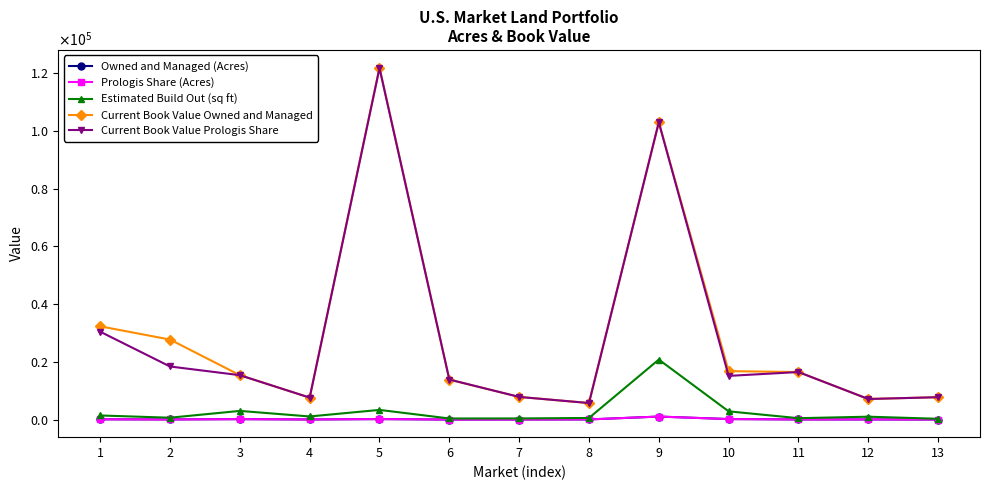

At which category is the sum across all series the highest?

5